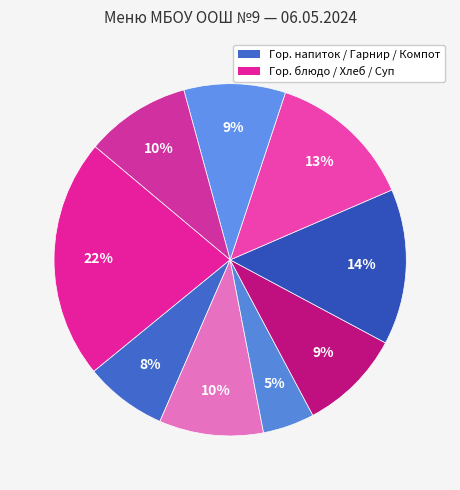

Count the number of slices in the pie.

9